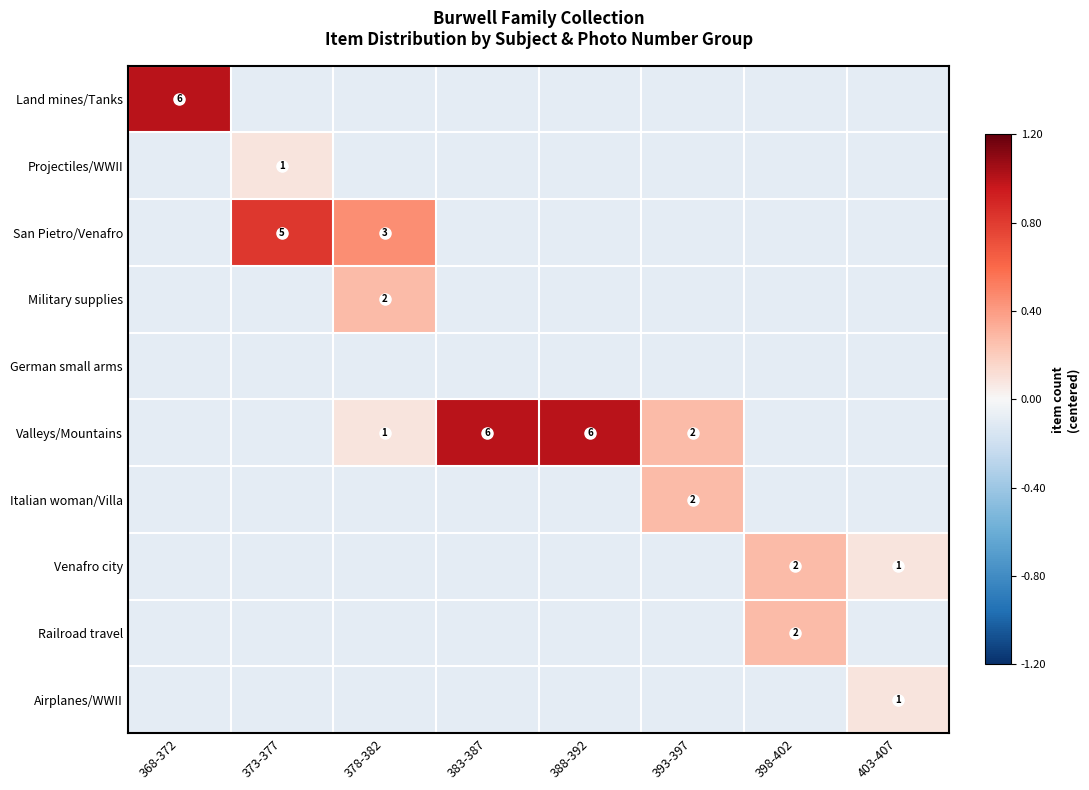

At which label does Airplanes/WWII reach its peak?

403-407